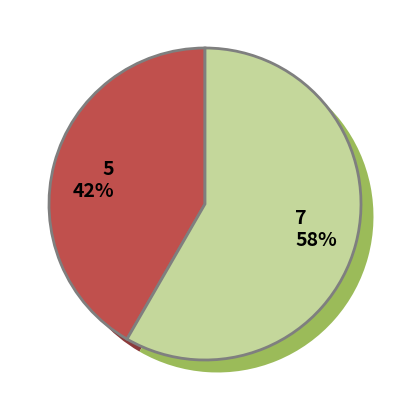

Which category accounts for the majority?

女